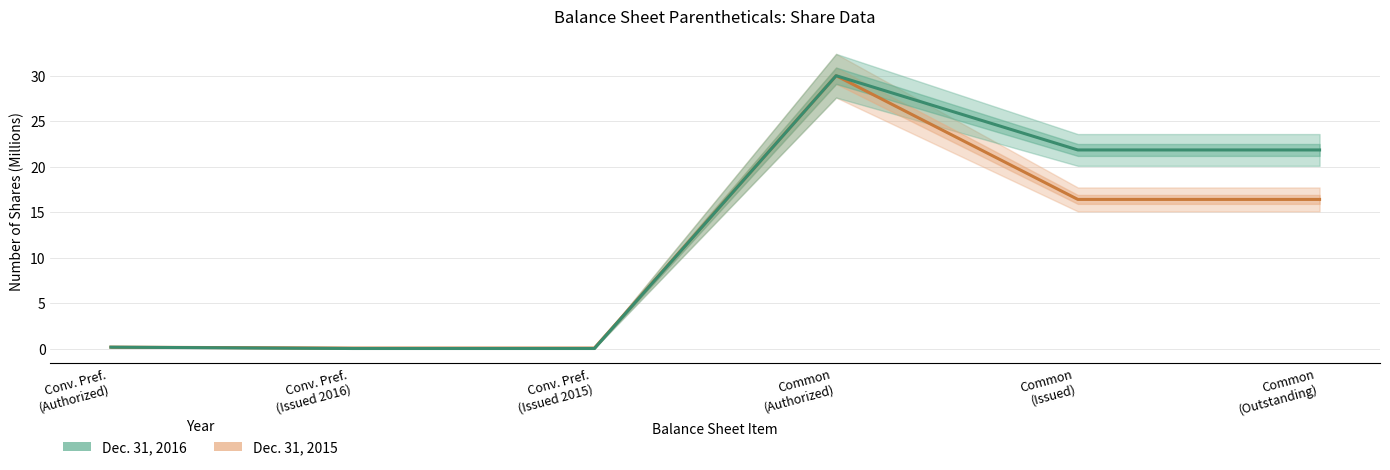

What is the sum of all Dec. 31, 2015 values?

63.0